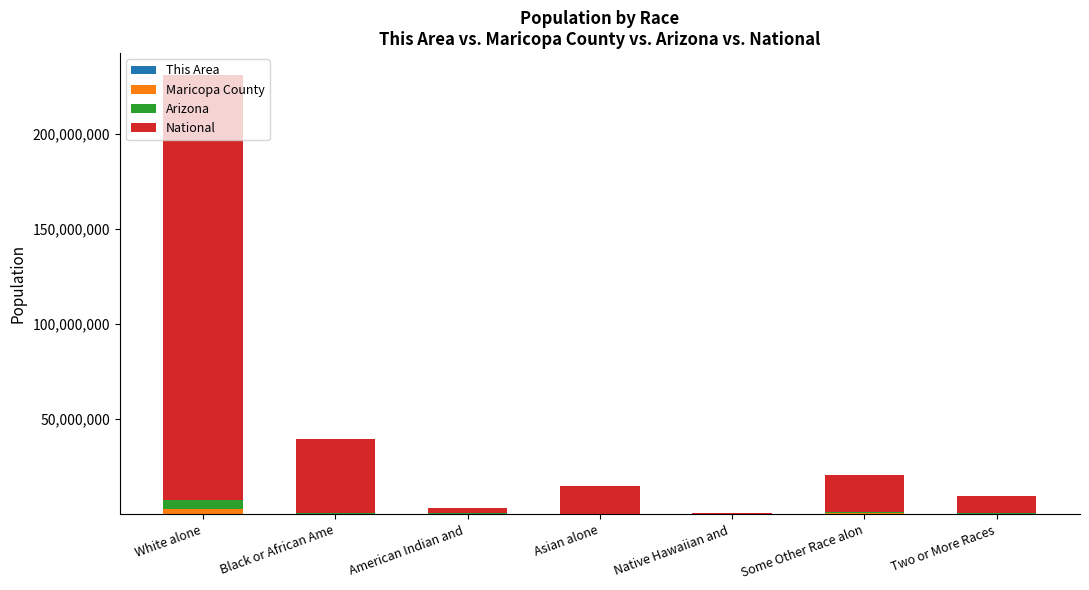

At which category is the sum across all series the highest?

White alone